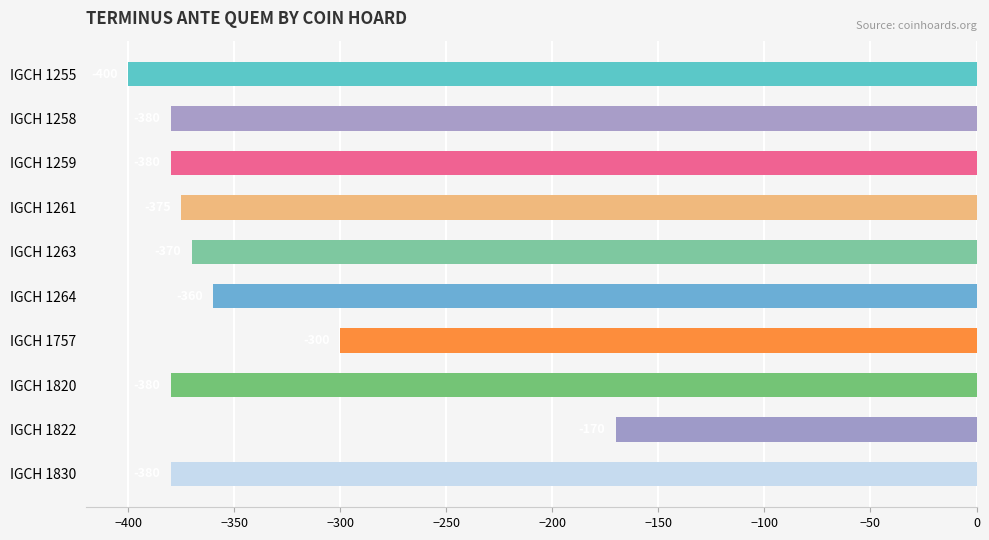

What is the value of the 5th bar from the top?

-370